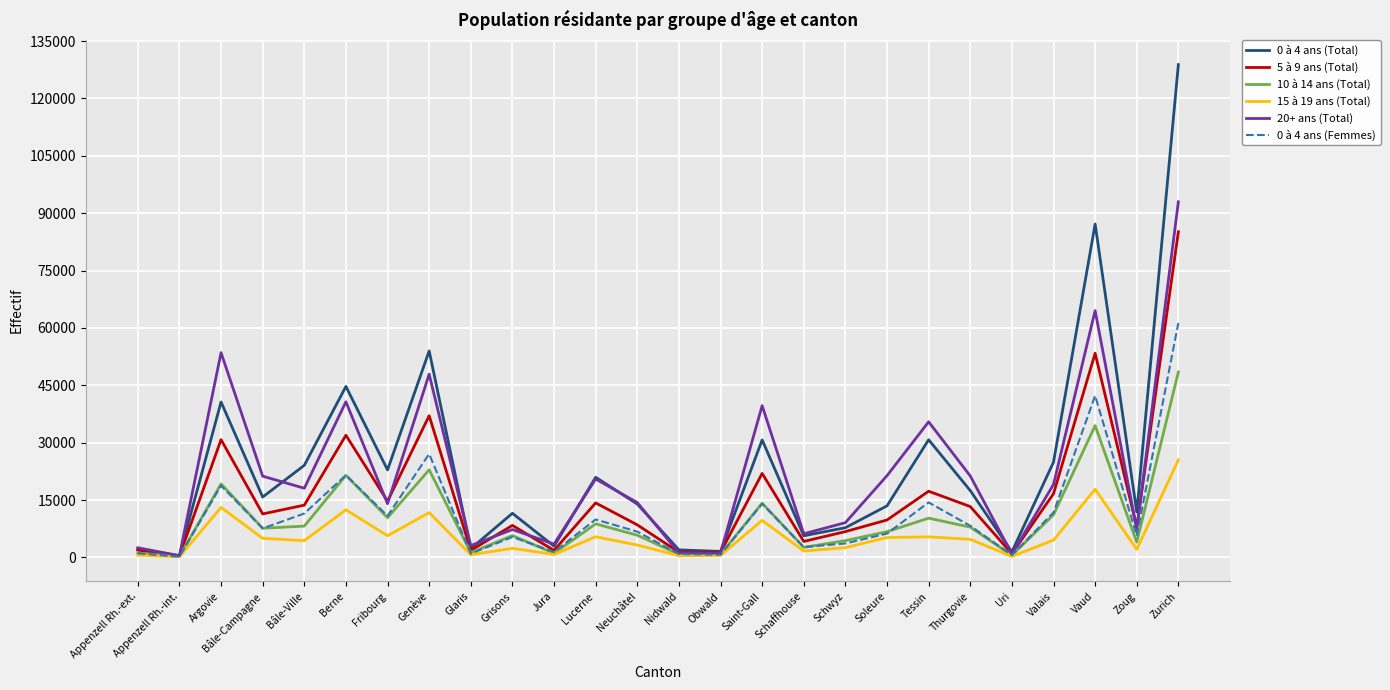

Where does the 0 à 4 ans (Femmes) series first go above 7573?

Argovie